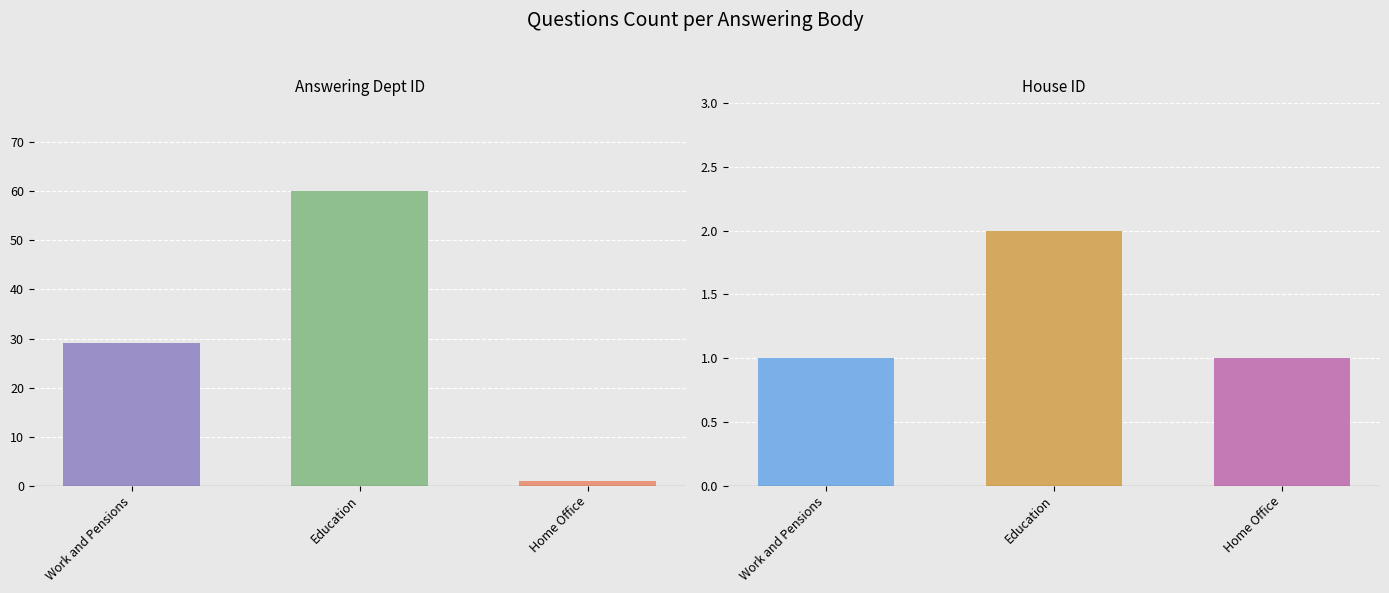

The answering dept id series shows 14 at Work and Pensions. True or false?

False